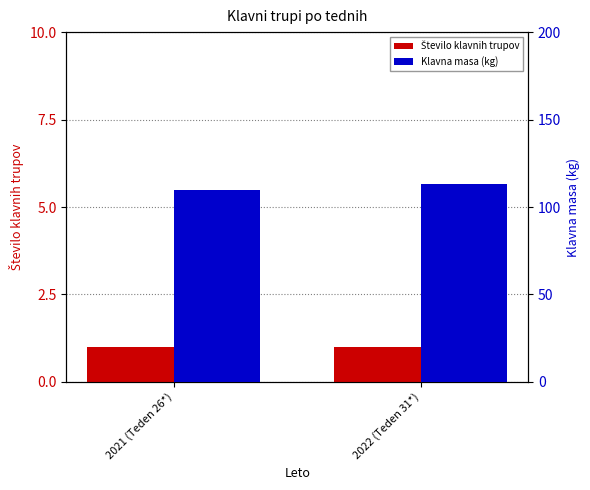

Which series has the largest total across all categories?

Klavna masa (kg)